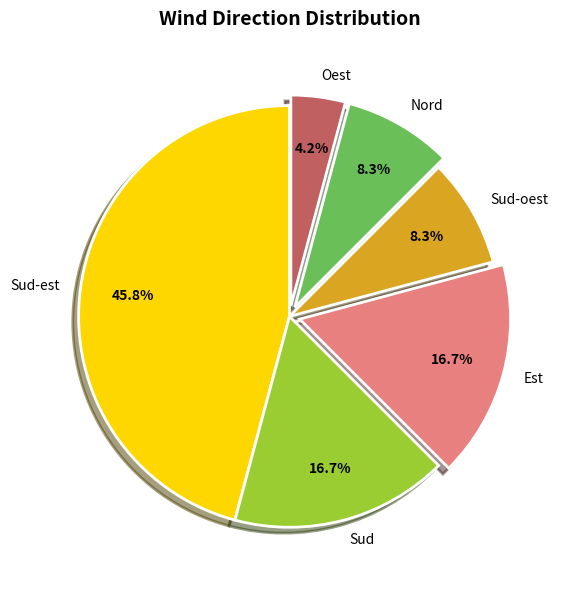

To the nearest percent, what is the difference between the Sud-est and Oest slice percentages?

42%